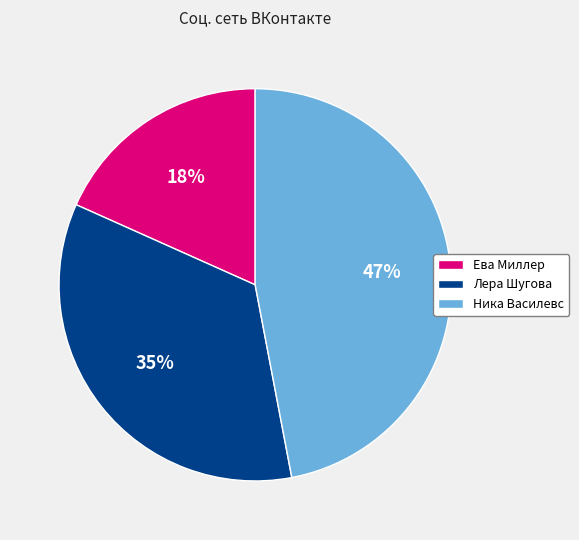

Count the number of slices in the pie.

3